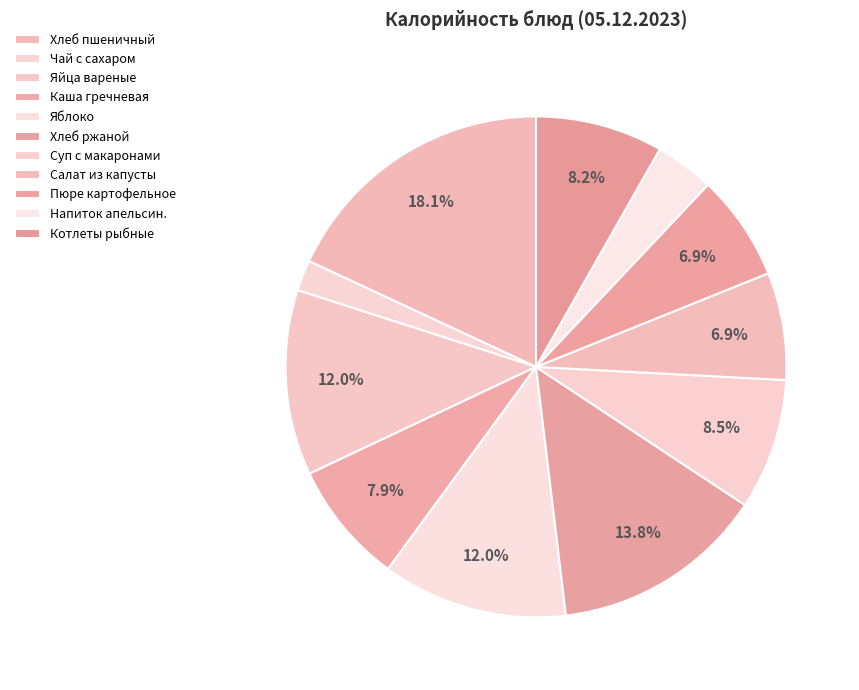

How many slices are in this pie chart?

11